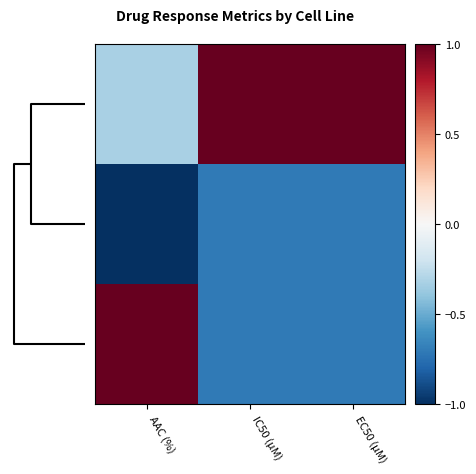

What is the smallest value displayed?

-1.0